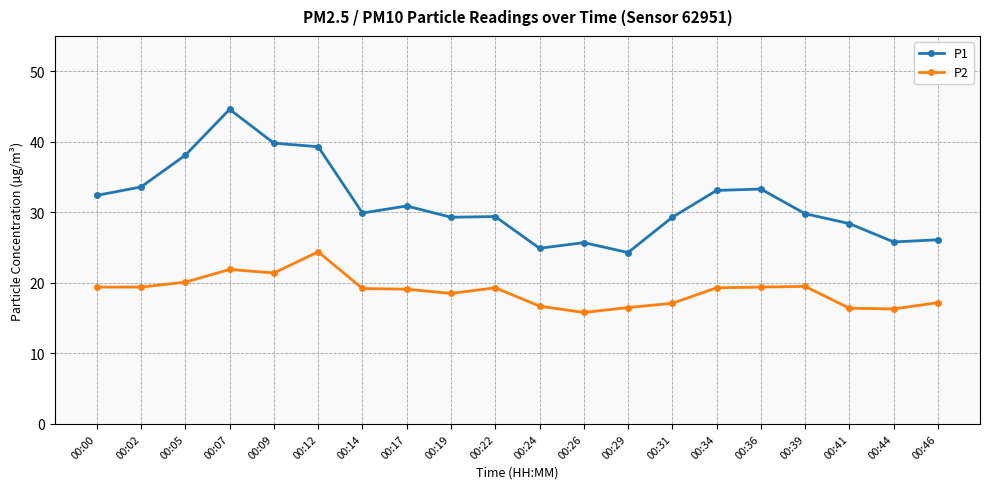

The value of P1 at 00:07 is 44.6. True or false?

True